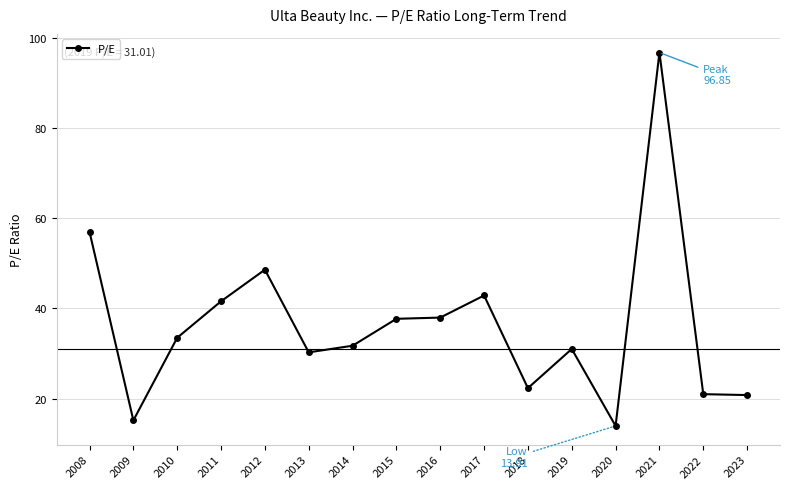

At which category does the chart reach its peak across all series?

2021